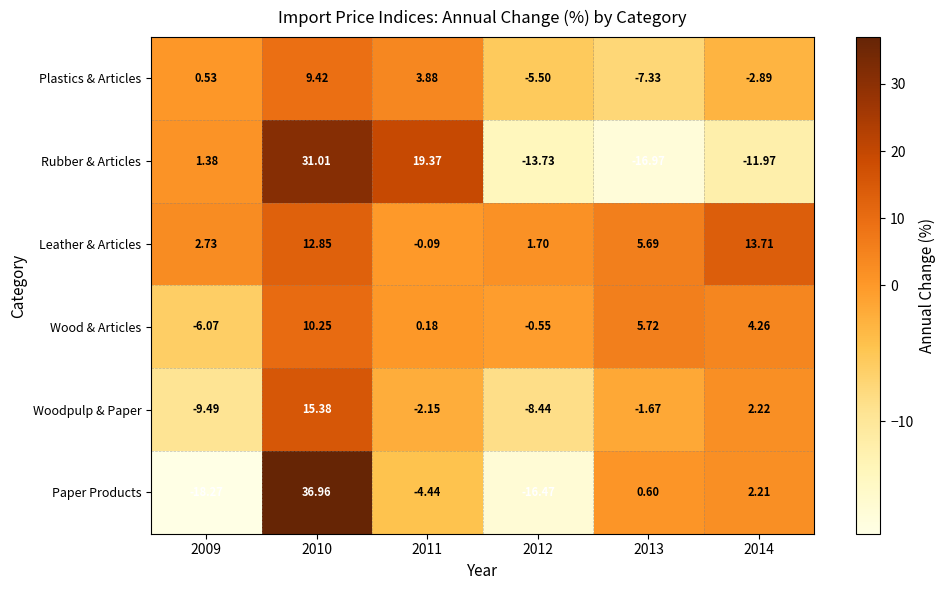

Rank the series by their maximum value, from highest to lowest.

Paper Products, Rubber & Articles, Woodpulp & Paper, Leather & Articles, Wood & Articles, Plastics & Articles